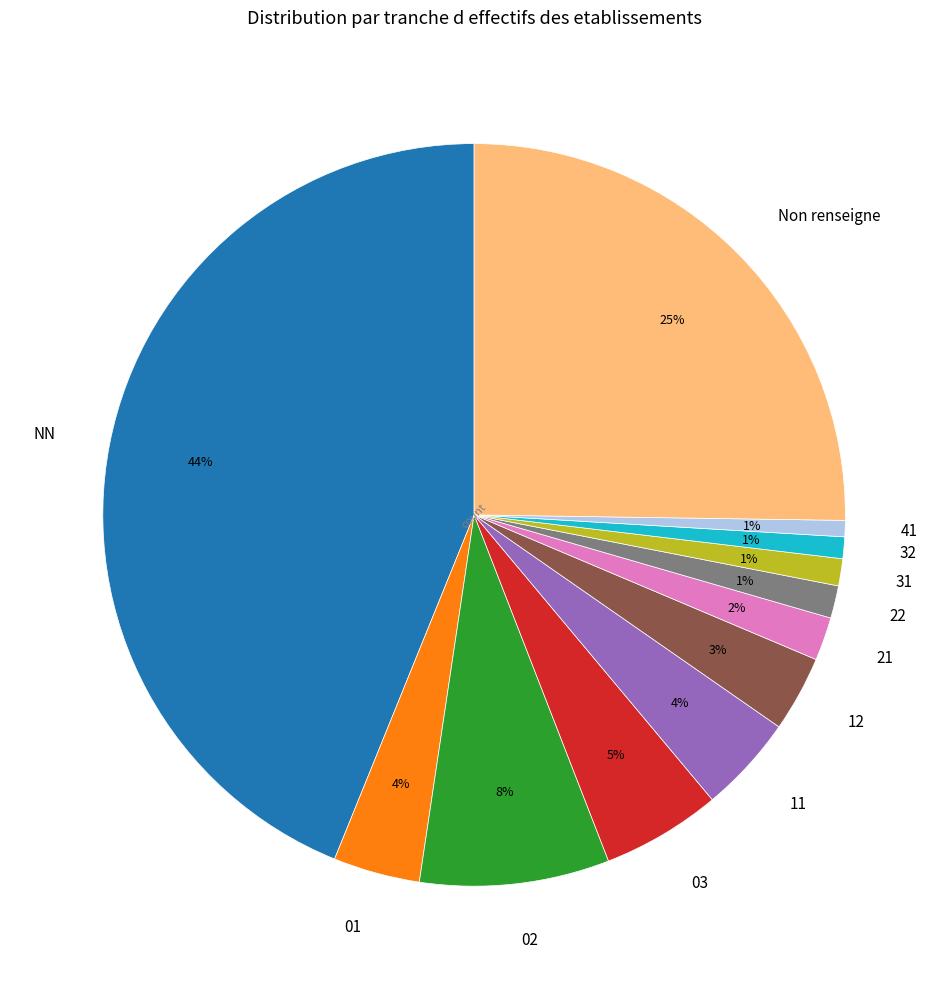

To the nearest percent, what is the combined percentage of 11 and 01?

8%